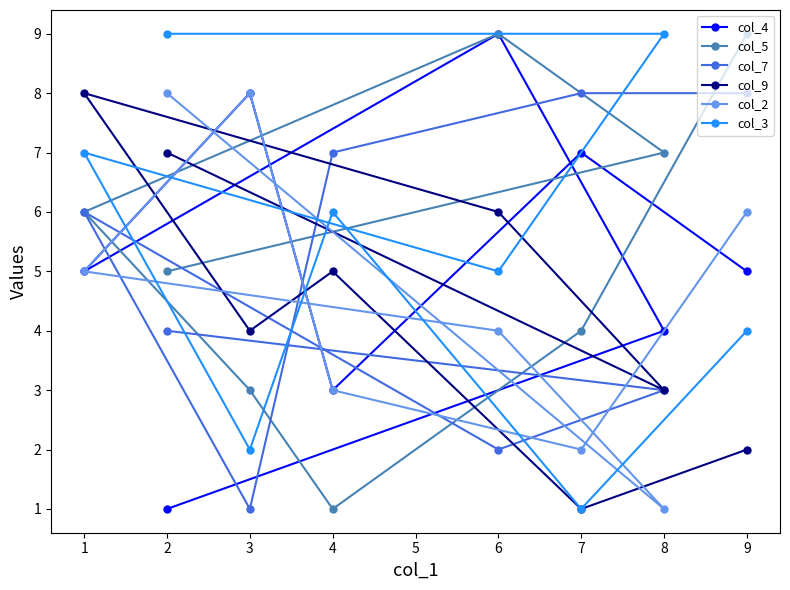

Rank the series by their maximum value, from lowest to highest.

col_7, col_9, col_2, col_4, col_5, col_3